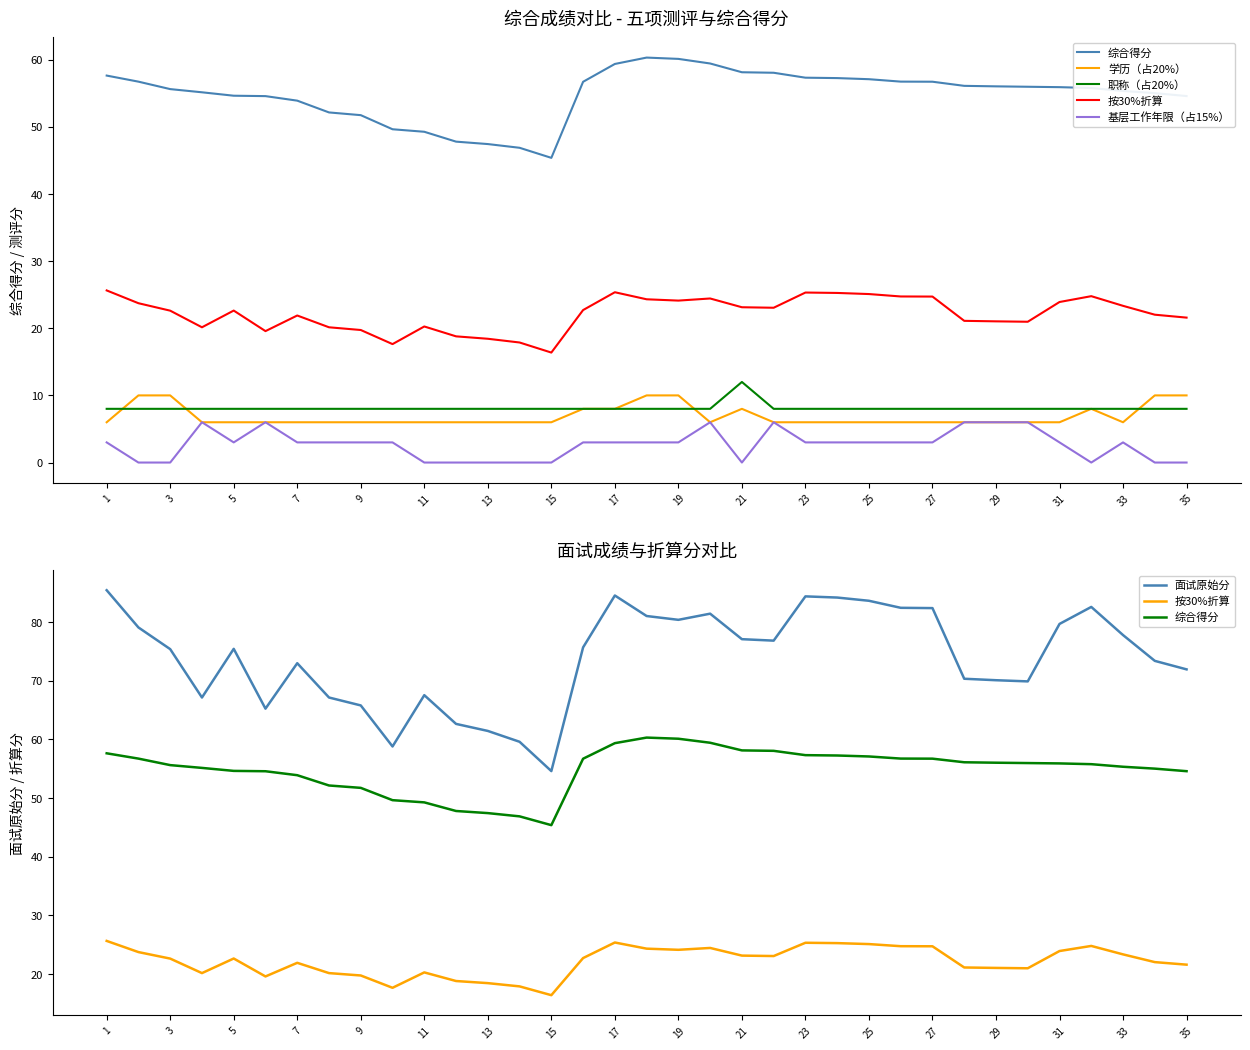

Which series has the widest spread of values?

面试原始分